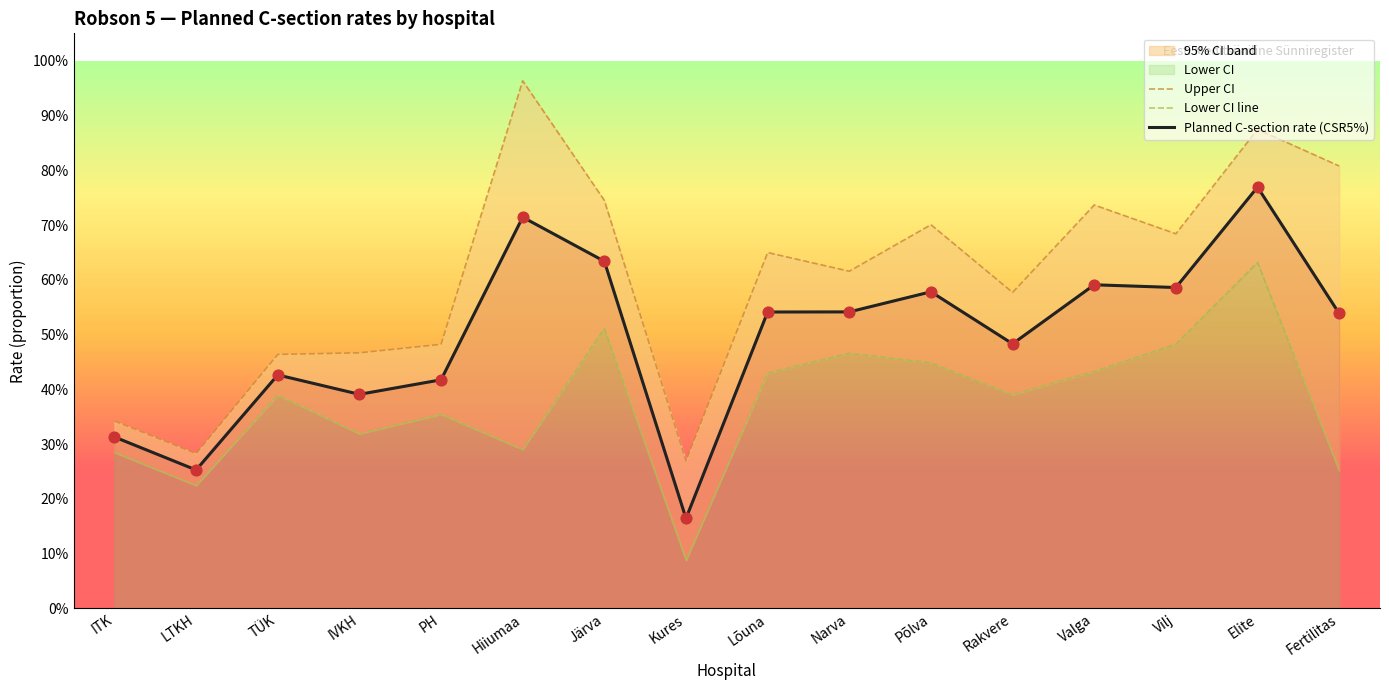

Which series has the widest spread of Y values?

Upper CI